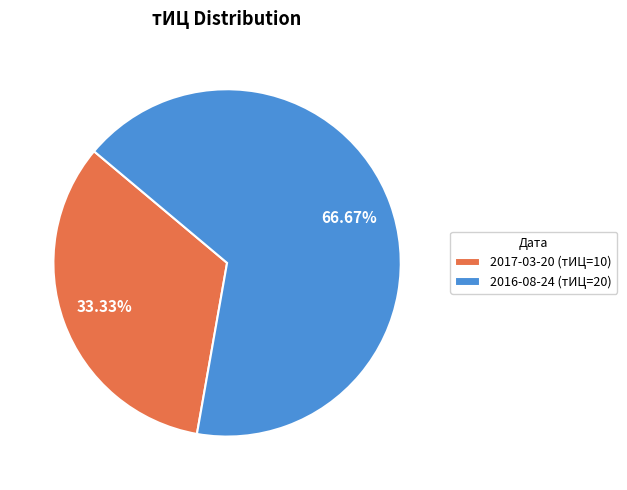

How many slices are in this pie chart?

2